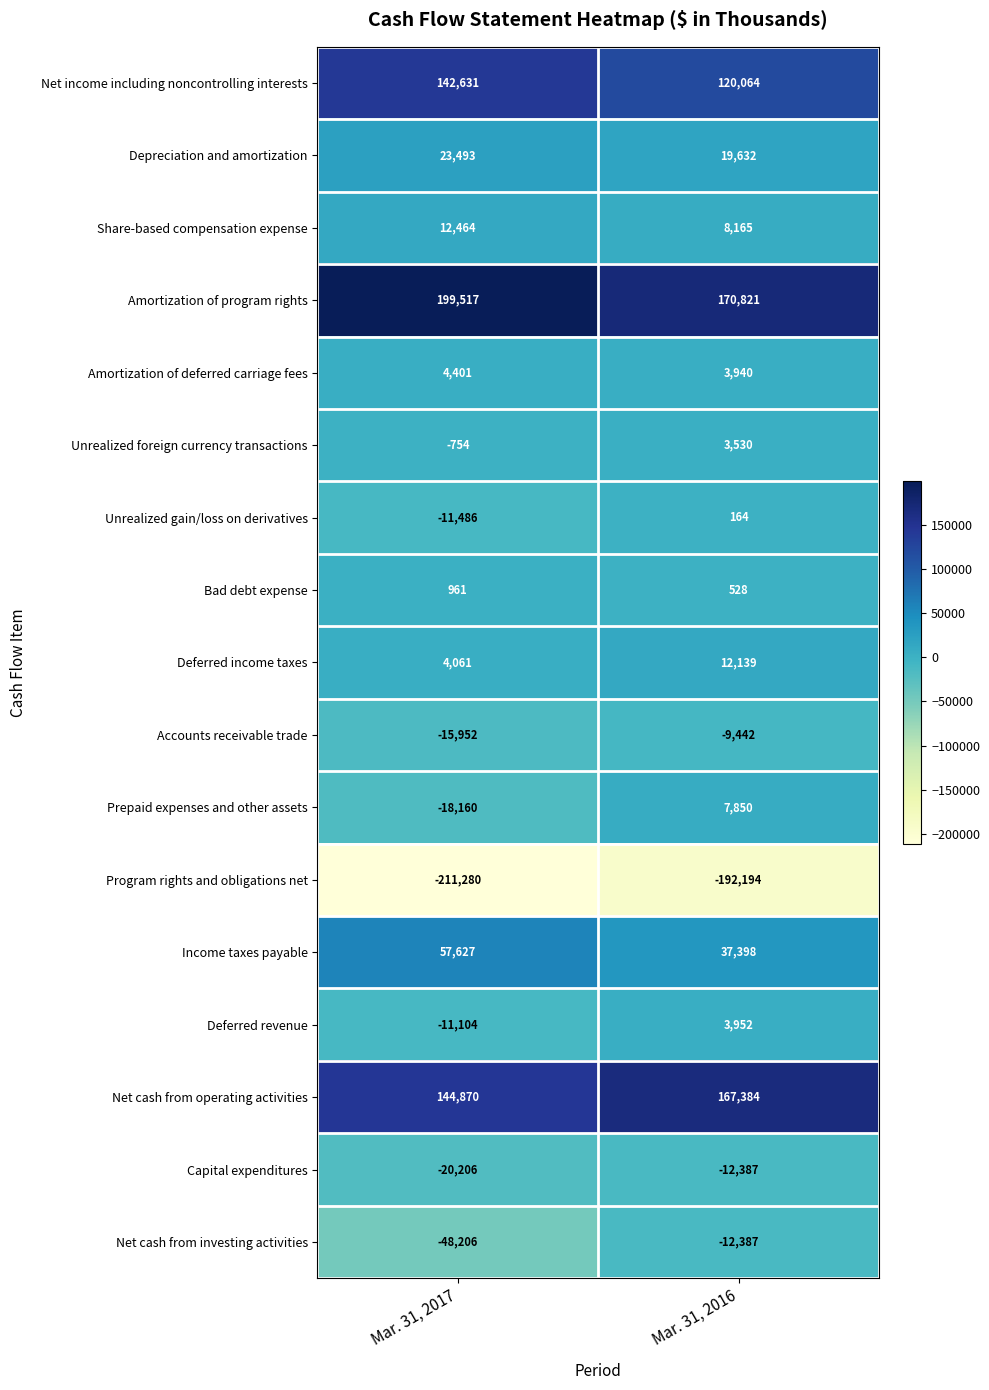

True or false: Bad debt expense has a value of 782 at Mar. 31, 2016.

False